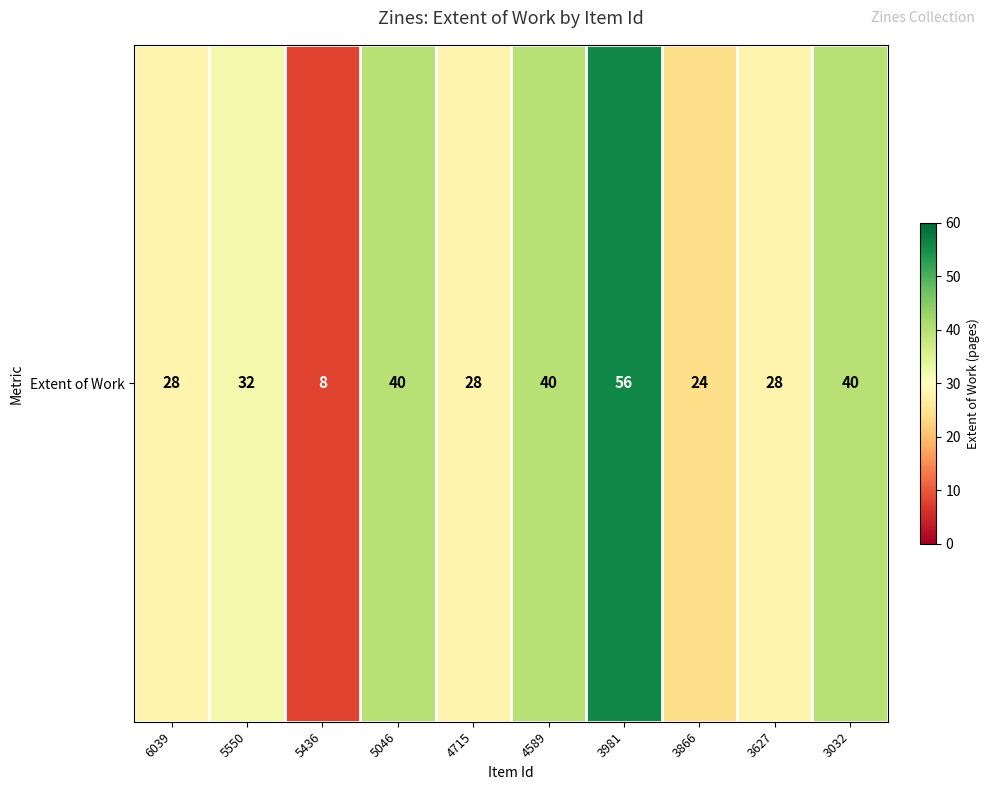

Between 6039 and 5046, which is larger?

5046